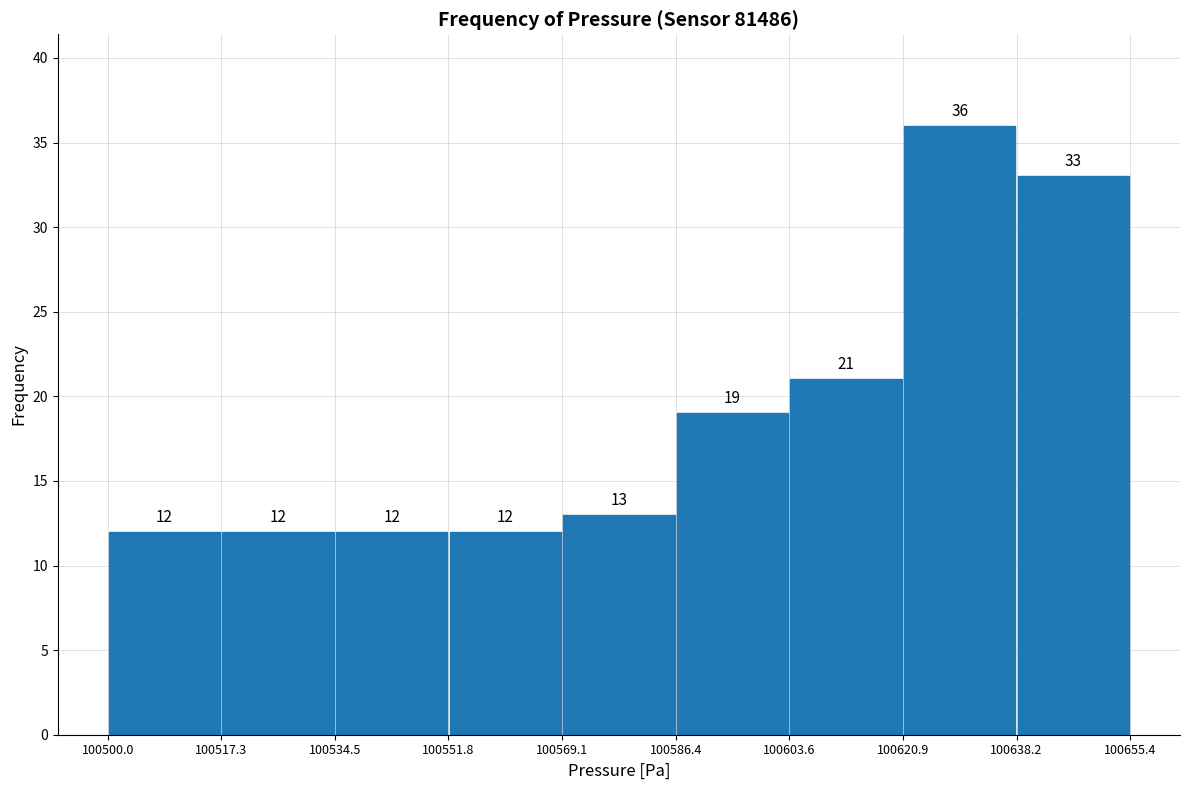

Reading left to right, list every bar in this chart as the range it spans on the x-axis followed by its height.

100500.0 to 100517.3: 12
100517.3 to 100534.5: 12
100534.5 to 100551.8: 12
100551.8 to 100569.1: 12
100569.1 to 100586.4: 13
100586.4 to 100603.6: 19
100603.6 to 100620.9: 21
100620.9 to 100638.2: 36
100638.2 to 100655.4: 33